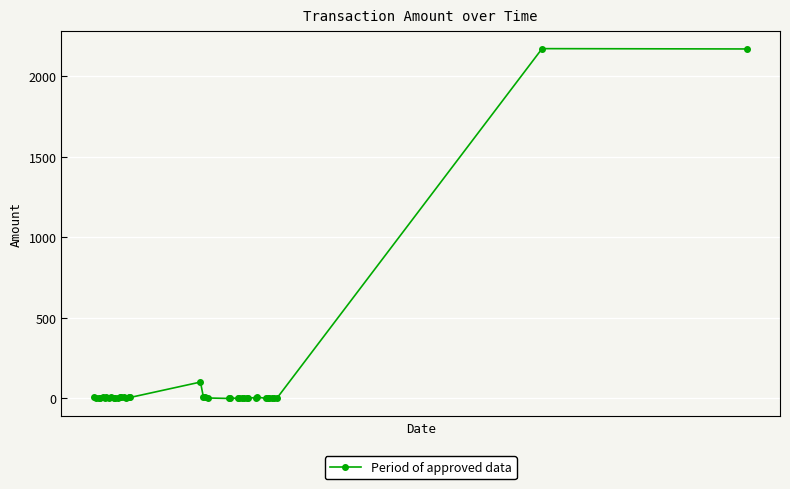

What is the difference between the maximum and minimum values?

2170.0